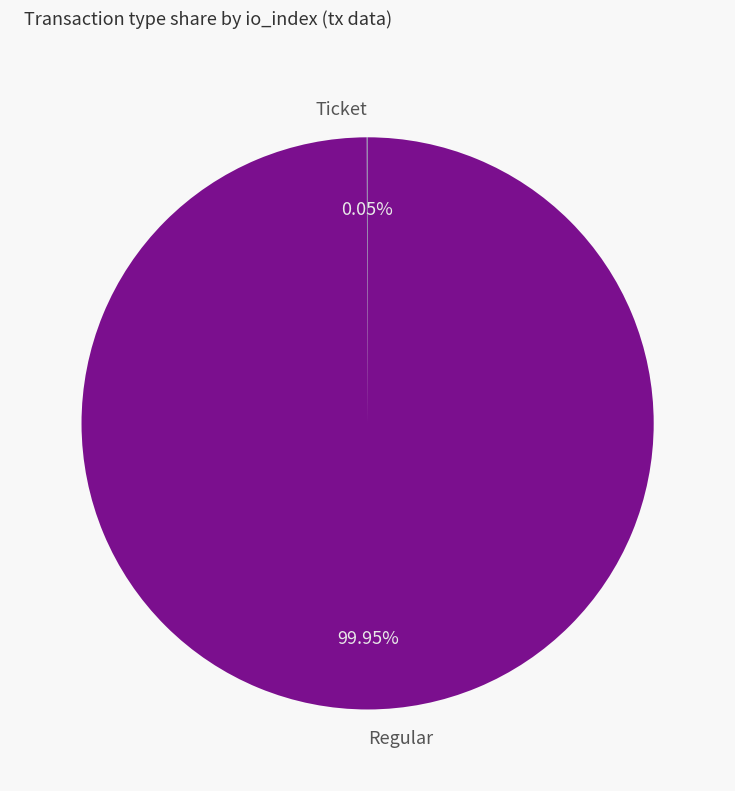

Which slice represents more than half of the pie?

Regular